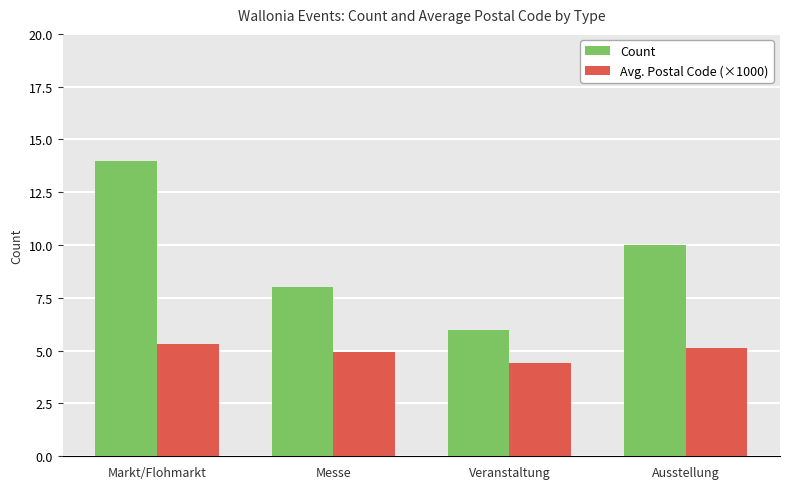

What is the approximate value of Avg. Postal Code (×1000) at Messe?

4.9